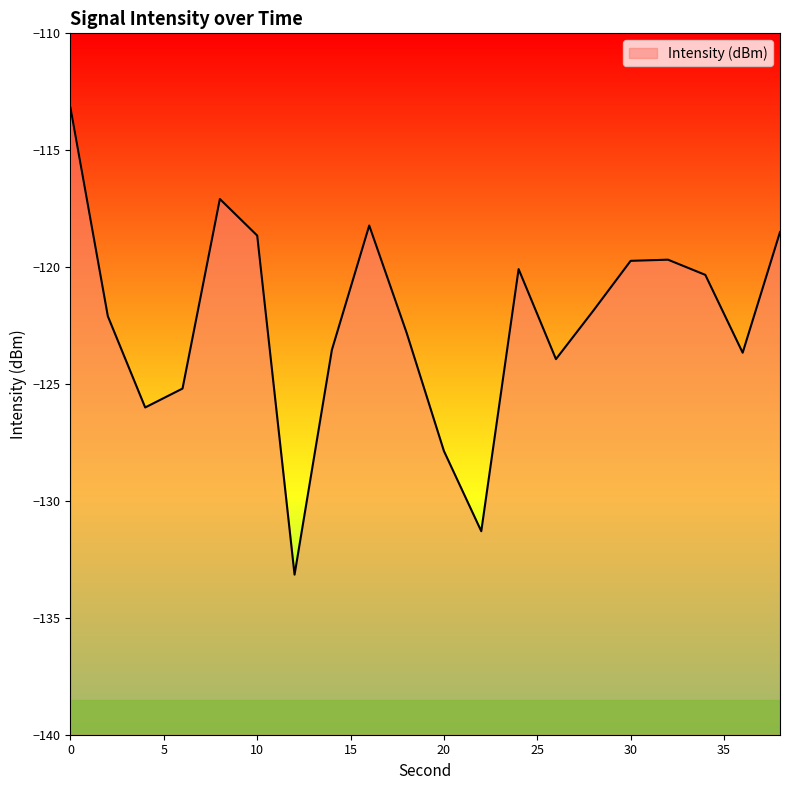

At which category does the chart reach its minimum across all series?

12